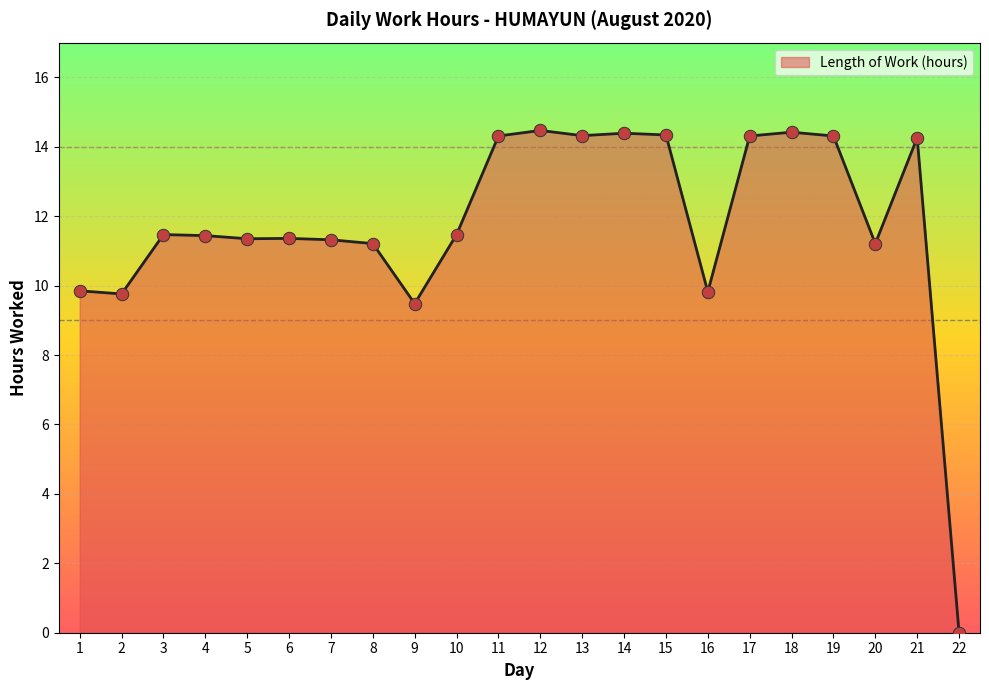

Which has a higher value, 1 or 14?

14